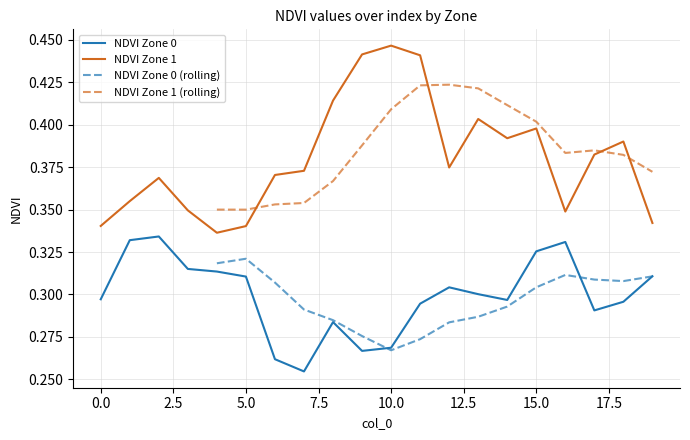

Does the chart have visible grid lines?

Yes